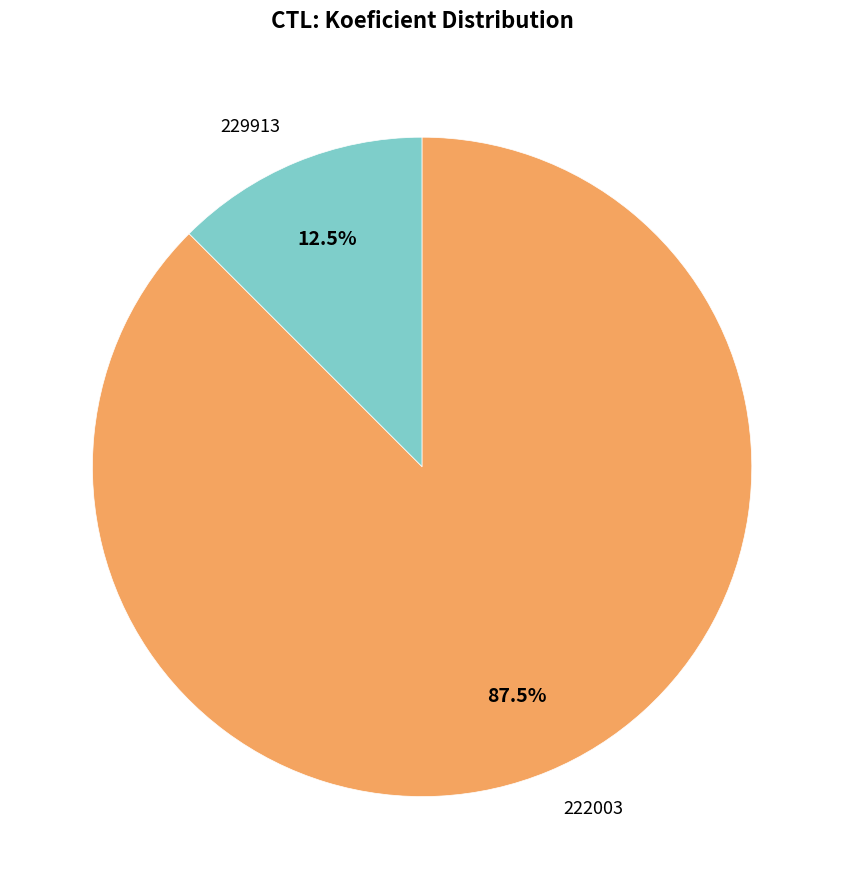

How many segments does this pie chart have?

2